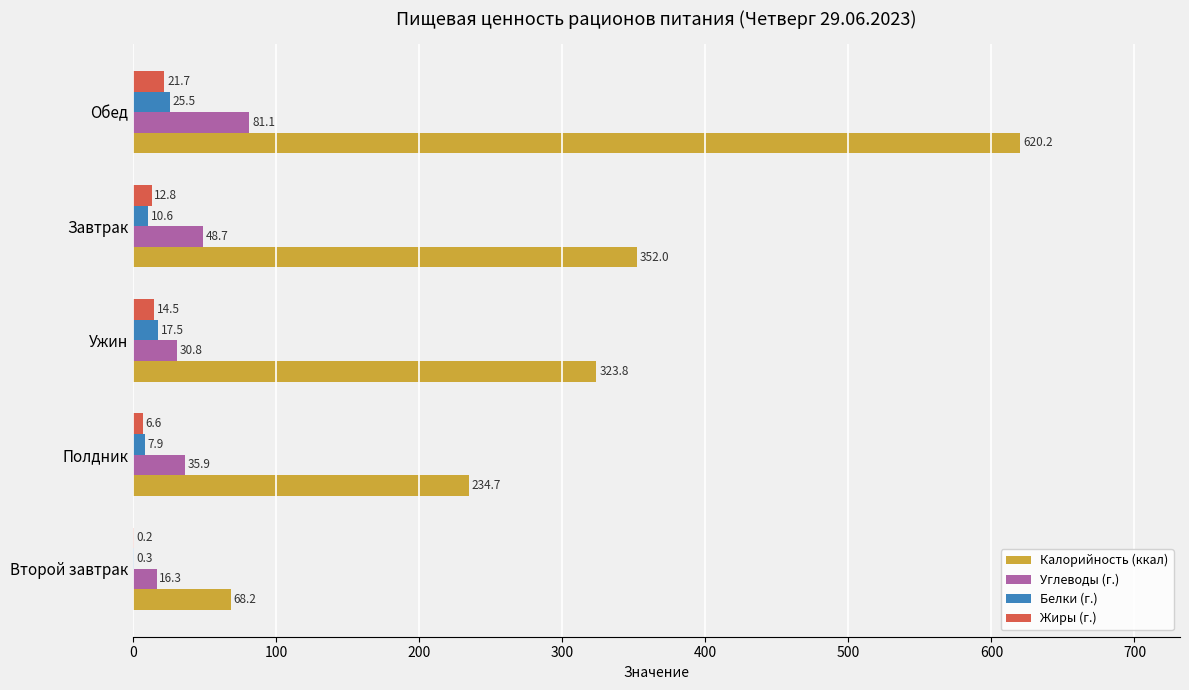

Between Ужин and Завтрак, which series saw the biggest shift?

Калорийность (ккал)